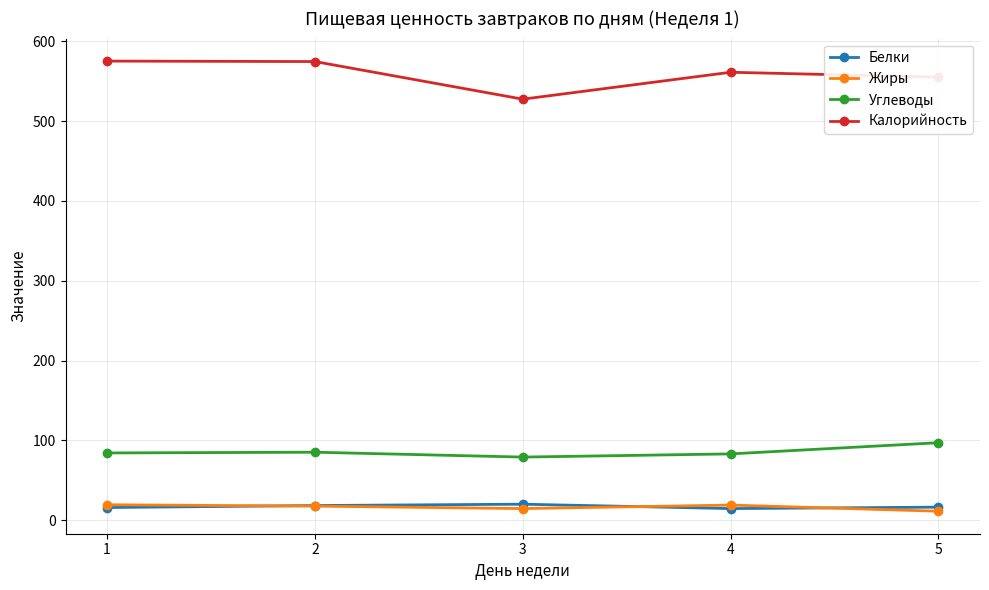

What is the maximum value shown in the chart?

575.1